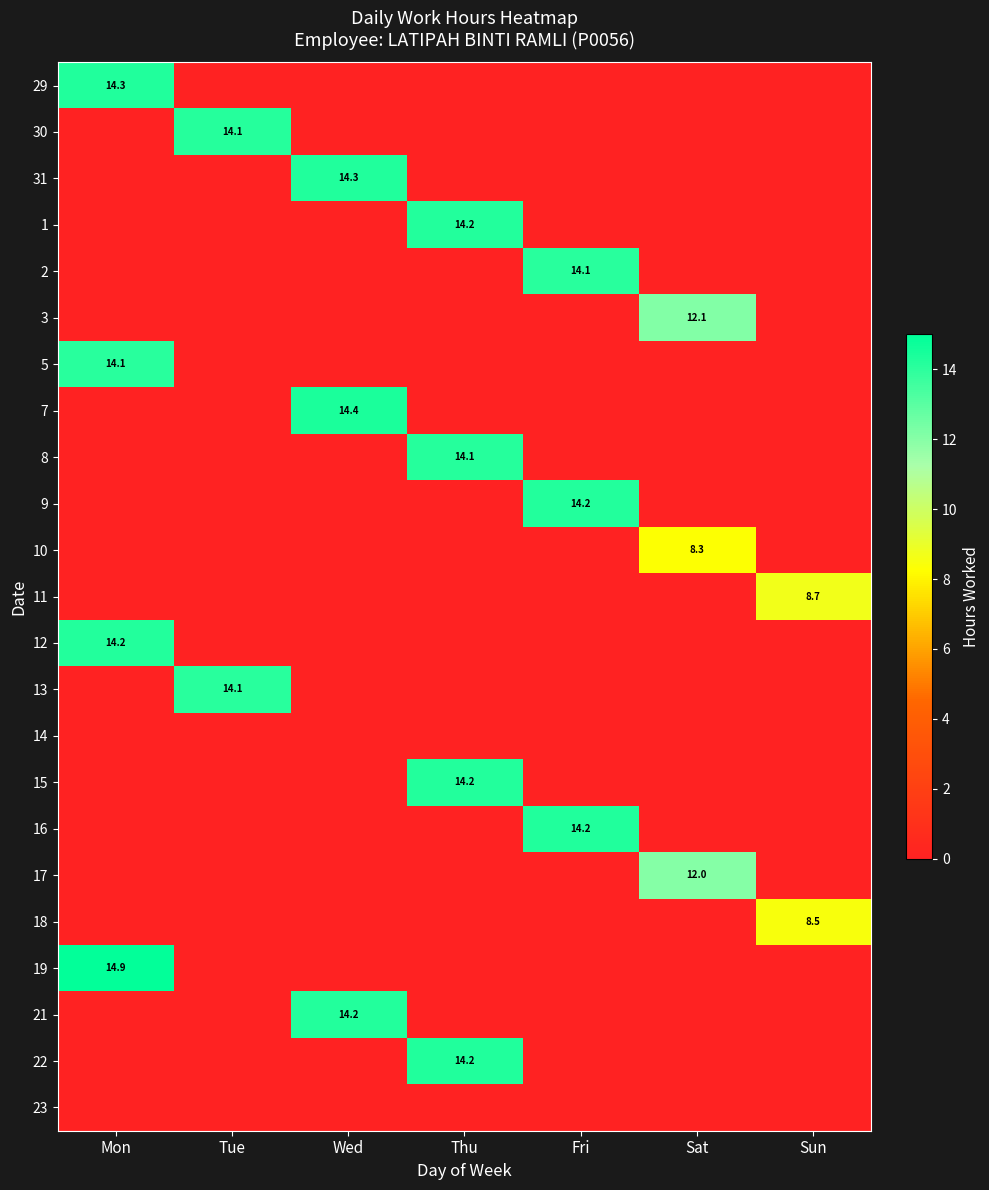

The value of 2 at Fri is 3.4. True or false?

False